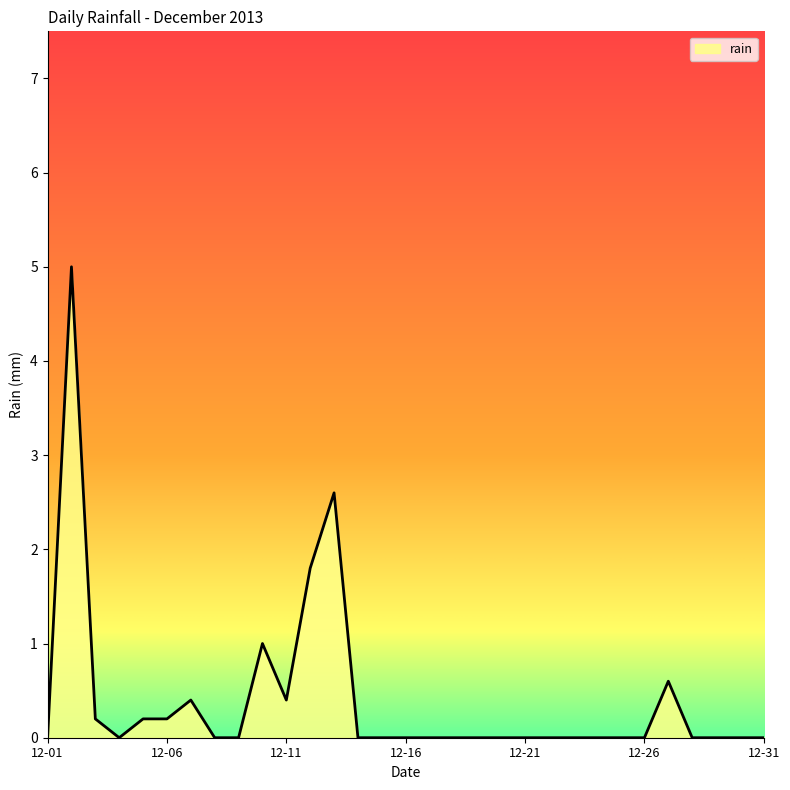

True or false: the data has more than 1 interior local peaks.

True